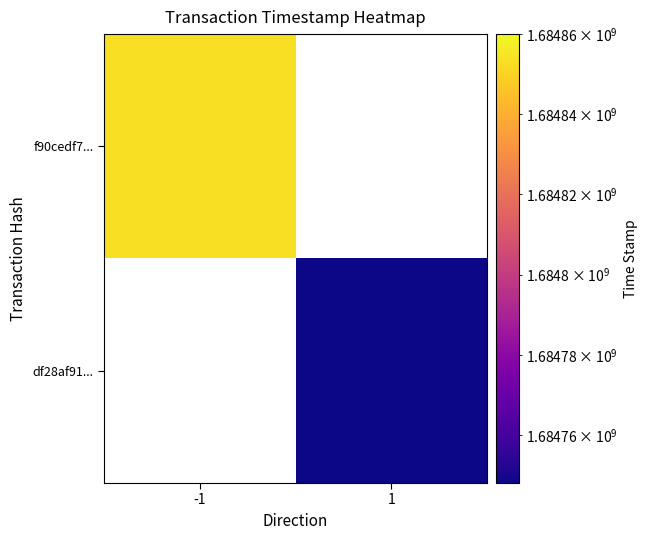

Count the number of categories in the chart.

2